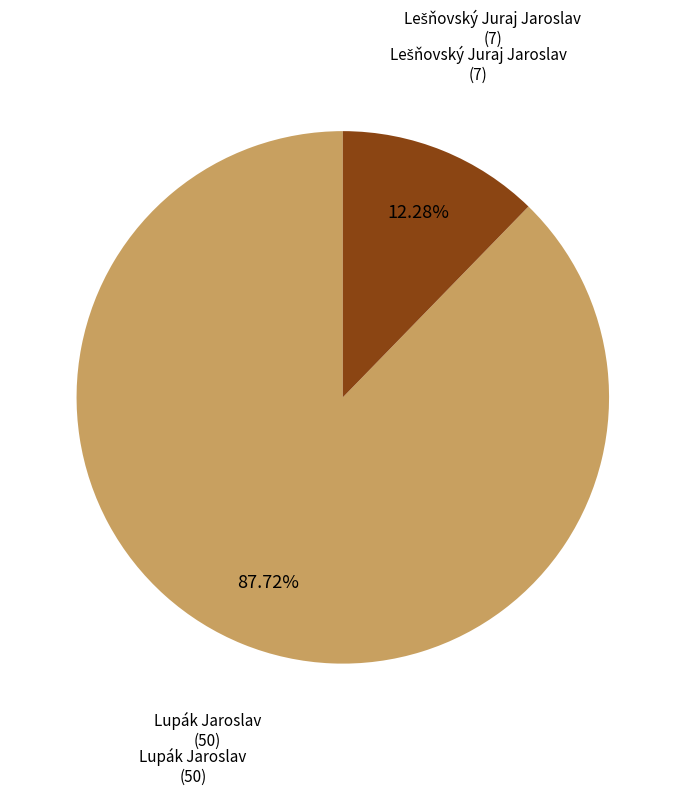

Is there any slice that represents more than half of the pie?

Yes